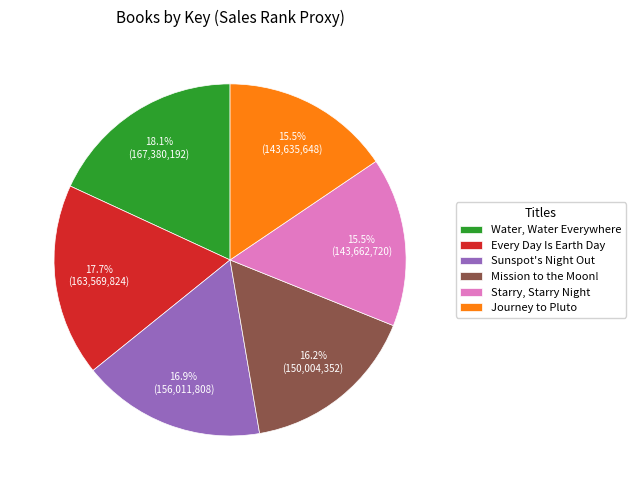

To the nearest percent, what is the combined percentage of Water, Water Everywhere and Journey to Pluto?

34%